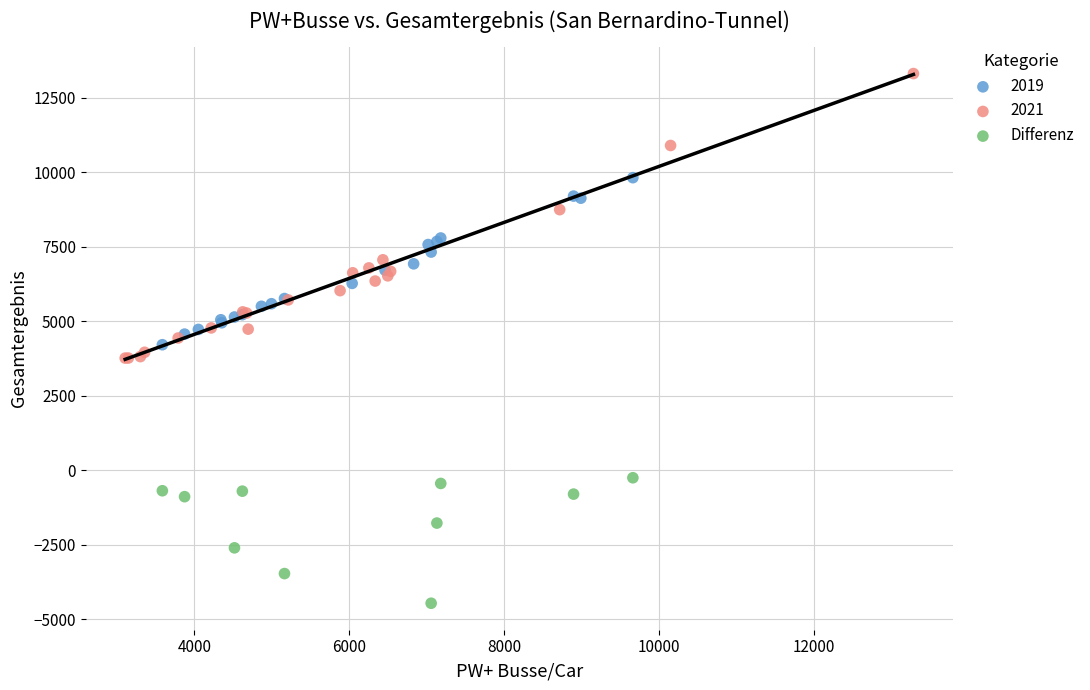

Which series reaches the maximum Y coordinate?

2021